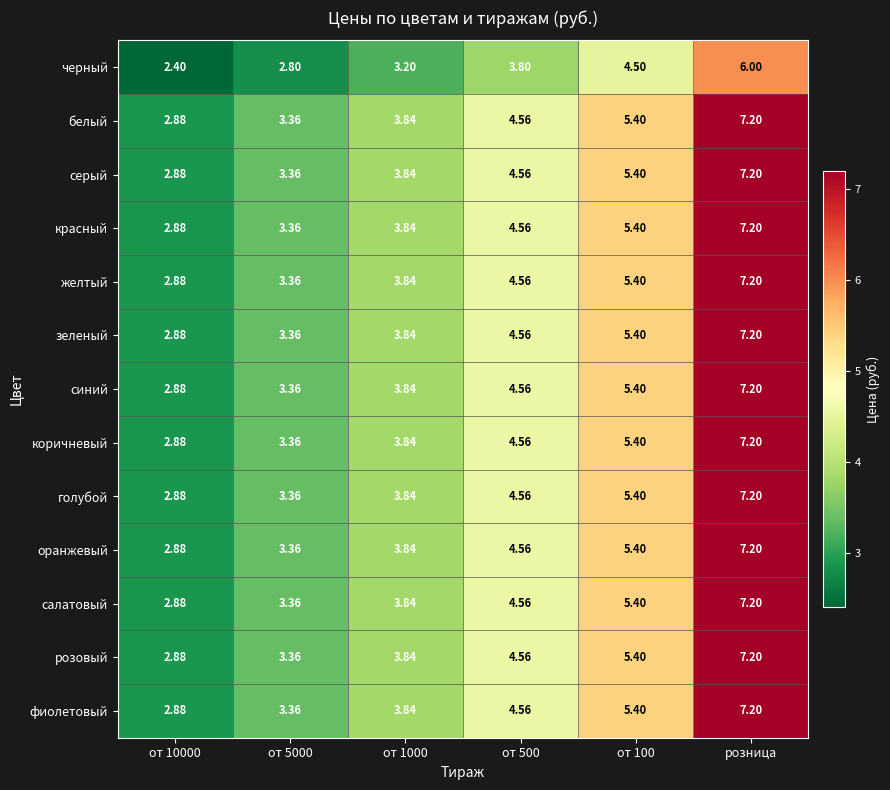

Which label corresponds to the largest value in the chart?

розница